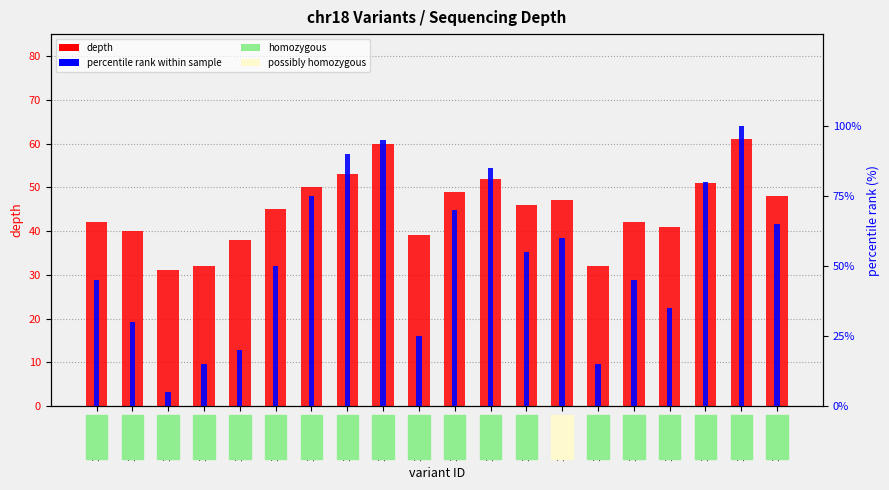

Reading right to left, list all the values displayed in this chart.

depth: 110270608=48	110449782=61	110270606=51	110270604=41	110270602=42	110270600=32	110270598=47	110270596=46	110574972=52	110574970=49	110270594=39	110270592=60	110270590=53	110270588=50	129514925=45	110270586=38	110270584=32	110270582=31	110270580=40	110270578=42
percentile rank within sample: 110270608=65	110449782=100	110270606=80	110270604=35	110270602=45	110270600=15	110270598=60	110270596=55	110574972=85	110574970=70	110270594=25	110270592=95	110270590=90	110270588=75	129514925=50	110270586=20	110270584=15	110270582=5	110270580=30	110270578=45